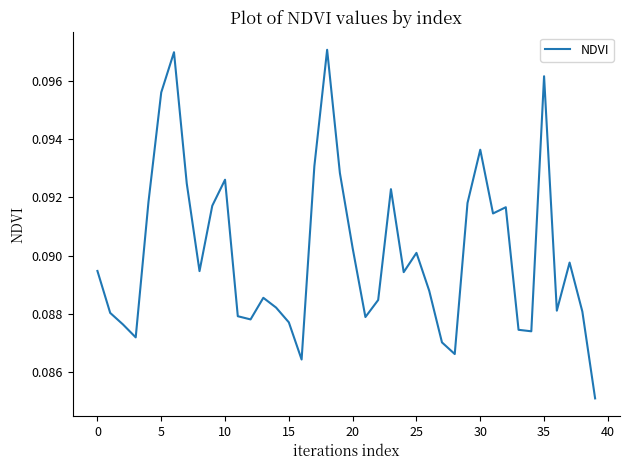

How many points are lower than both their immediate neighbors (excluding endpoints)?

10